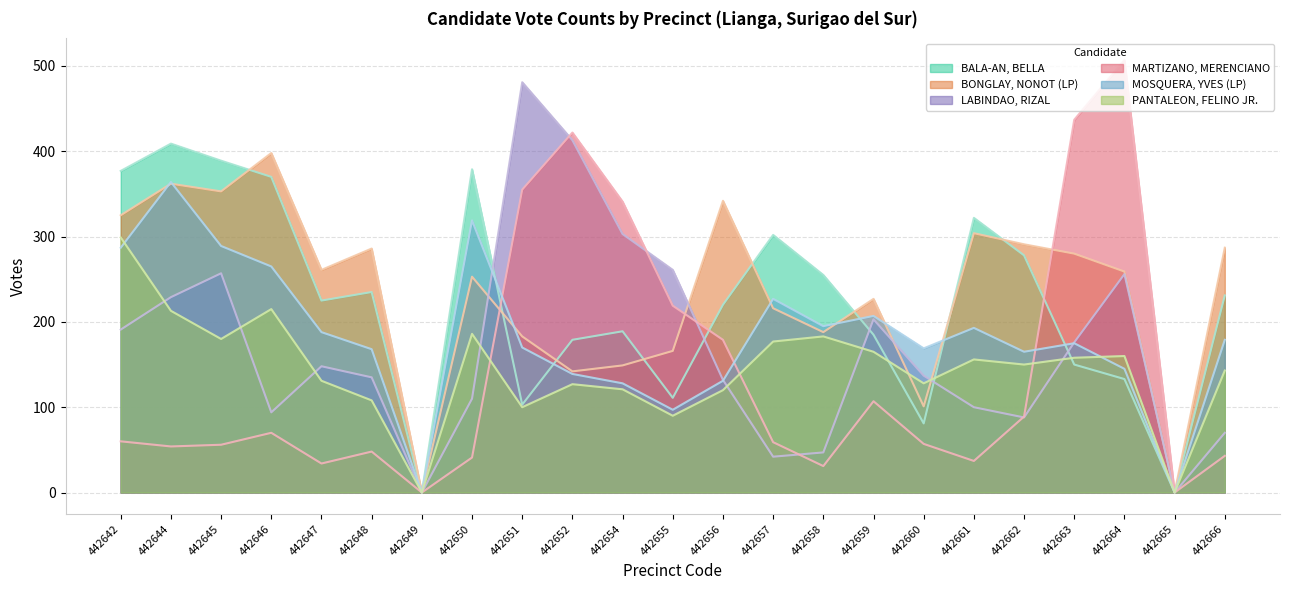

Does the chart have visible grid lines?

Yes